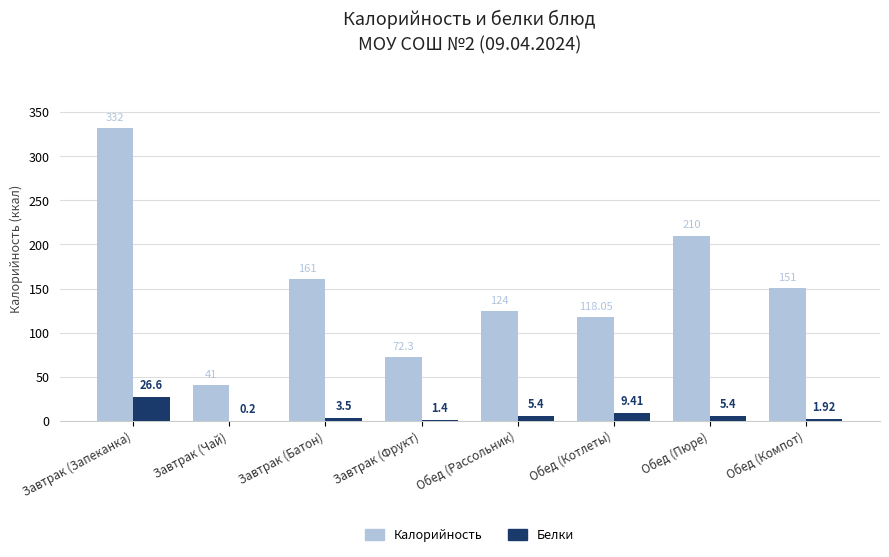

Does the chart contain stacked bars?

No